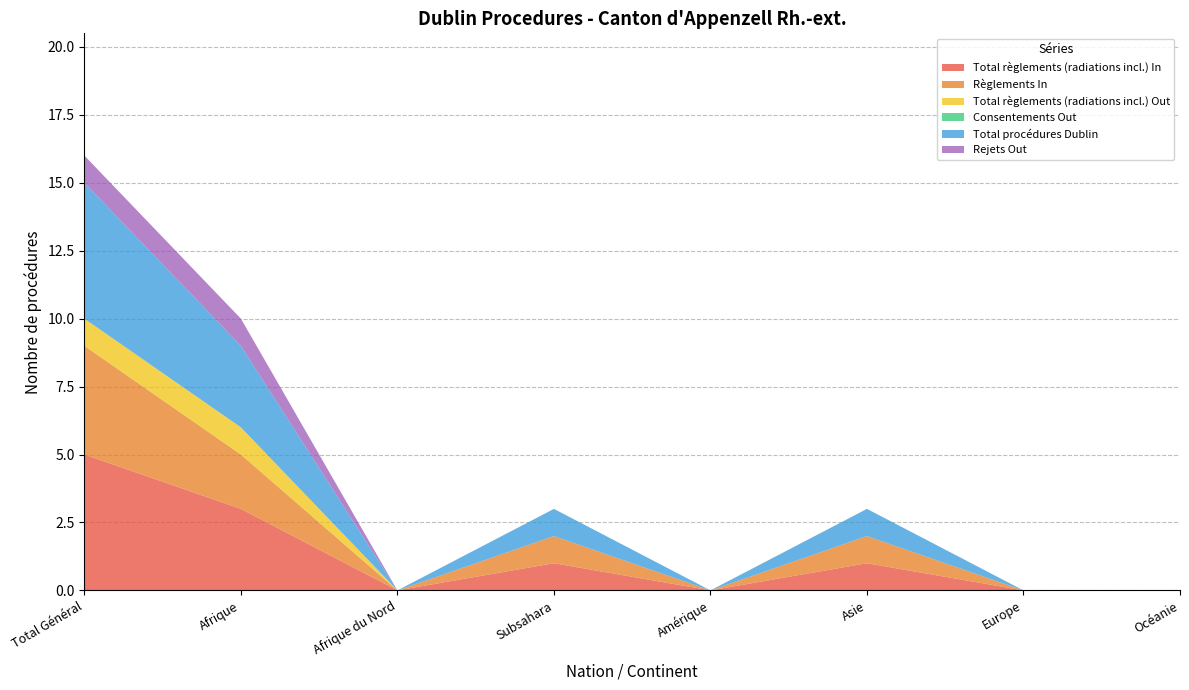

Reading right to left, extract all data points from this chart.

Total règlements (radiations incl.) In: 0	0	1	0	1	0	3	5
Règlements In: 0	0	1	0	1	0	2	4
Total règlements (radiations incl.) Out: 0	0	0	0	0	0	1	1
Consentements Out: 0	0	0	0	0	0	0	0
Total procédures Dublin: 0	0	1	0	1	0	3	5
Rejets Out: 0	0	0	0	0	0	1	1